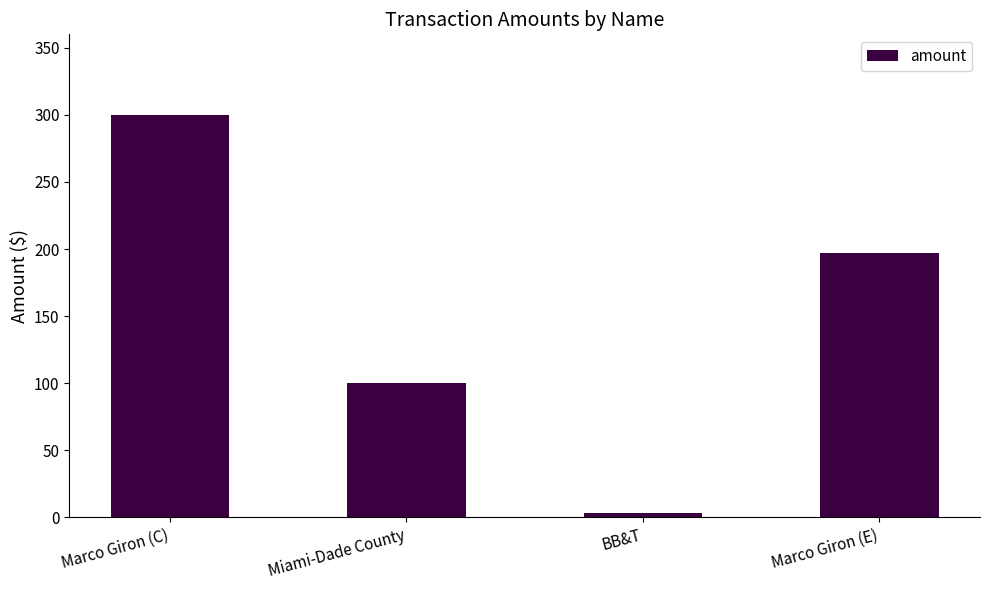

What is the label of the 1st bar from the left?

Marco Giron (C)